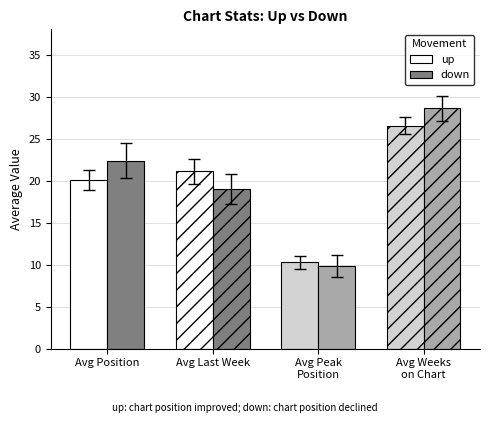

Are the bars grouped side by side (vs. stacked)?

Yes